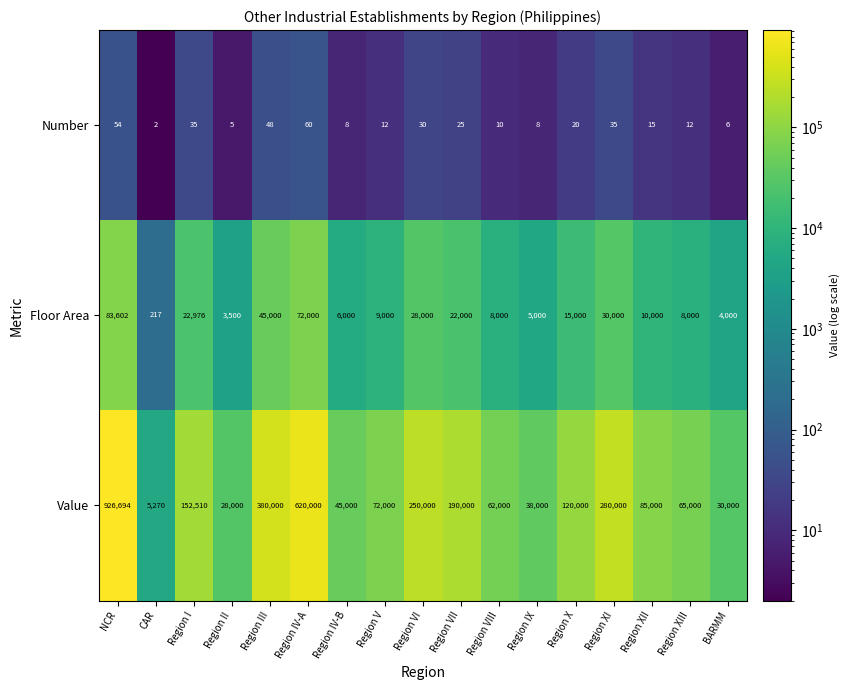

How many data points in Floor Area are less than 10000?

8